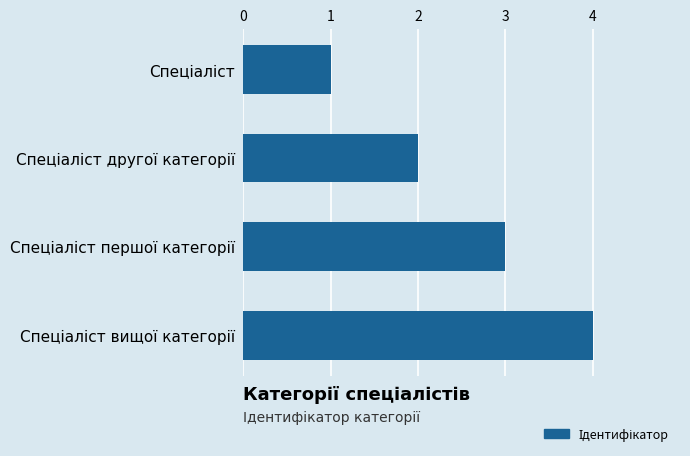

What is the sum of all values?

10